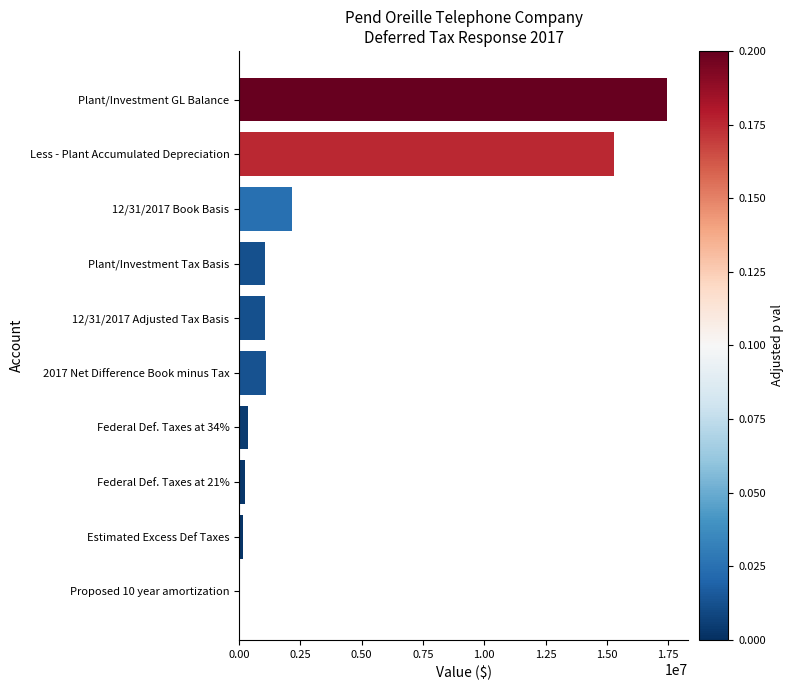

Approximately how many times larger is the value at Less - Plant Accumulated Depreciation compared to 12/31/2017 Adjusted Tax Basis?

14.5